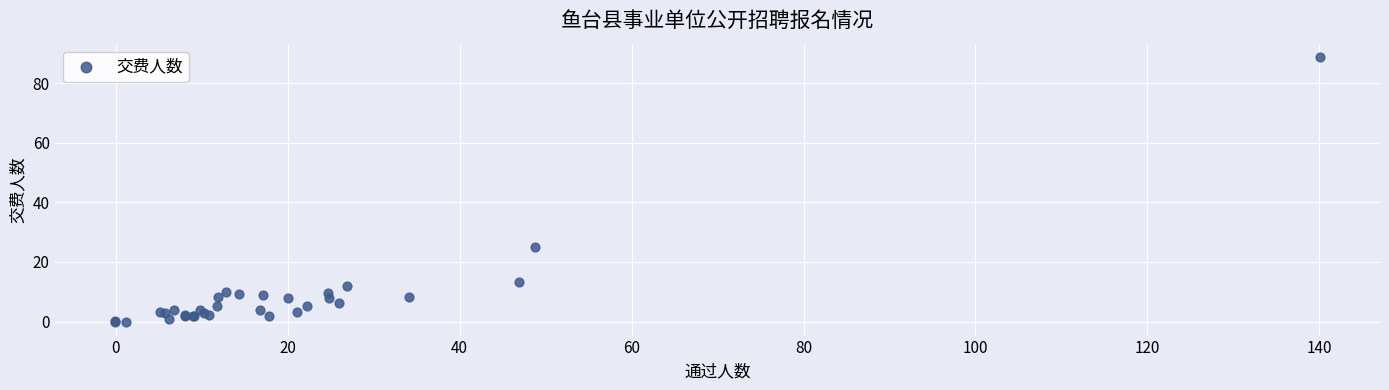

What Y value in the scatter plot is closest to 44?

25.1